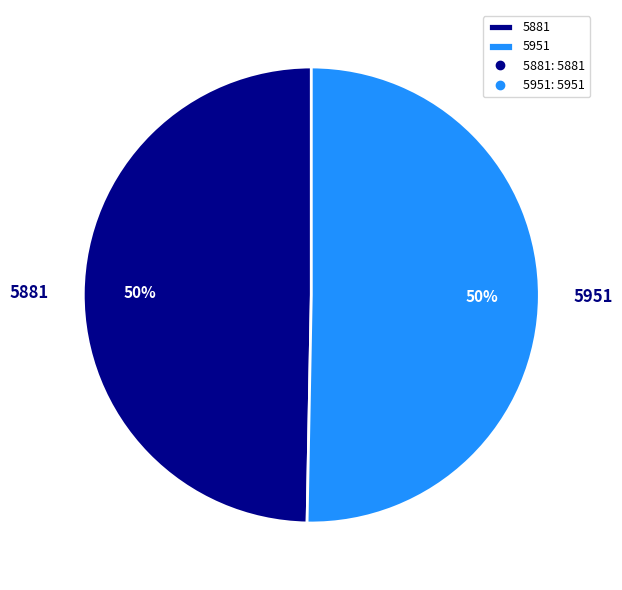

What is the smallest slice in the pie chart?

5881